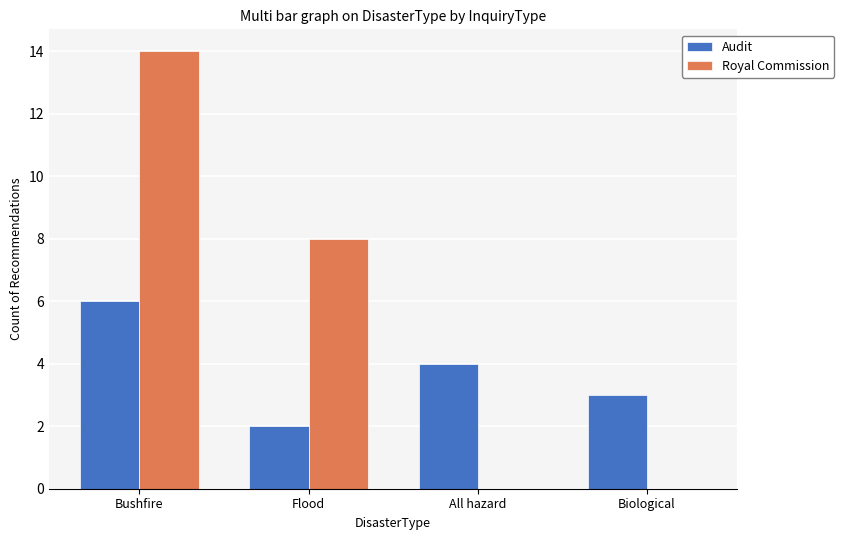

What is the sum of the Audit values at All hazard and Bushfire?

10